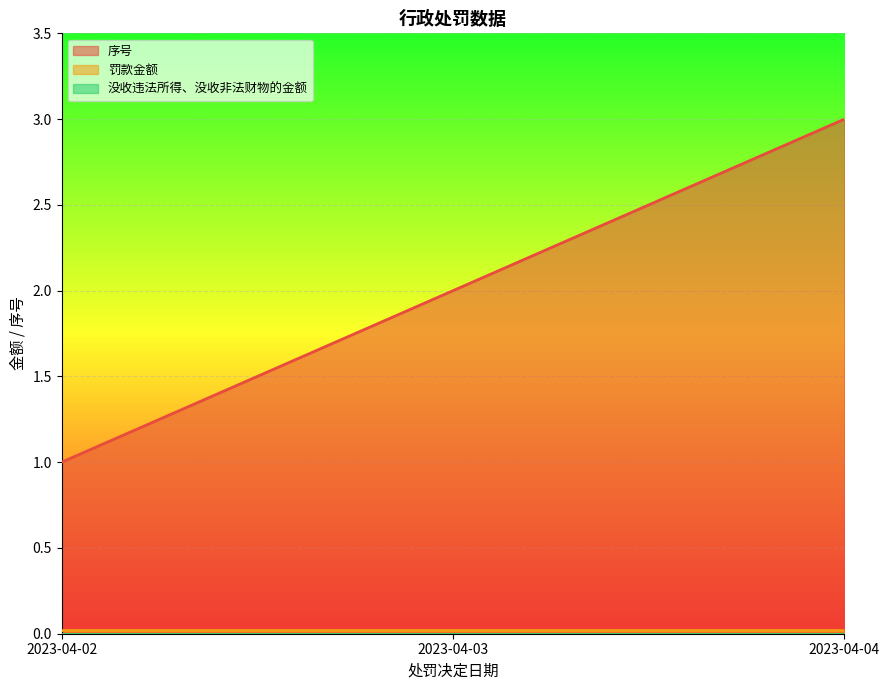

Reading right to left, transcribe all the data shown in this chart.

序号: 3.0	2.0	1.0
罚款金额: 0.0	0.0	0.0
没收违法所得、没收非法财物的金额: 0.0	0.0	0.0